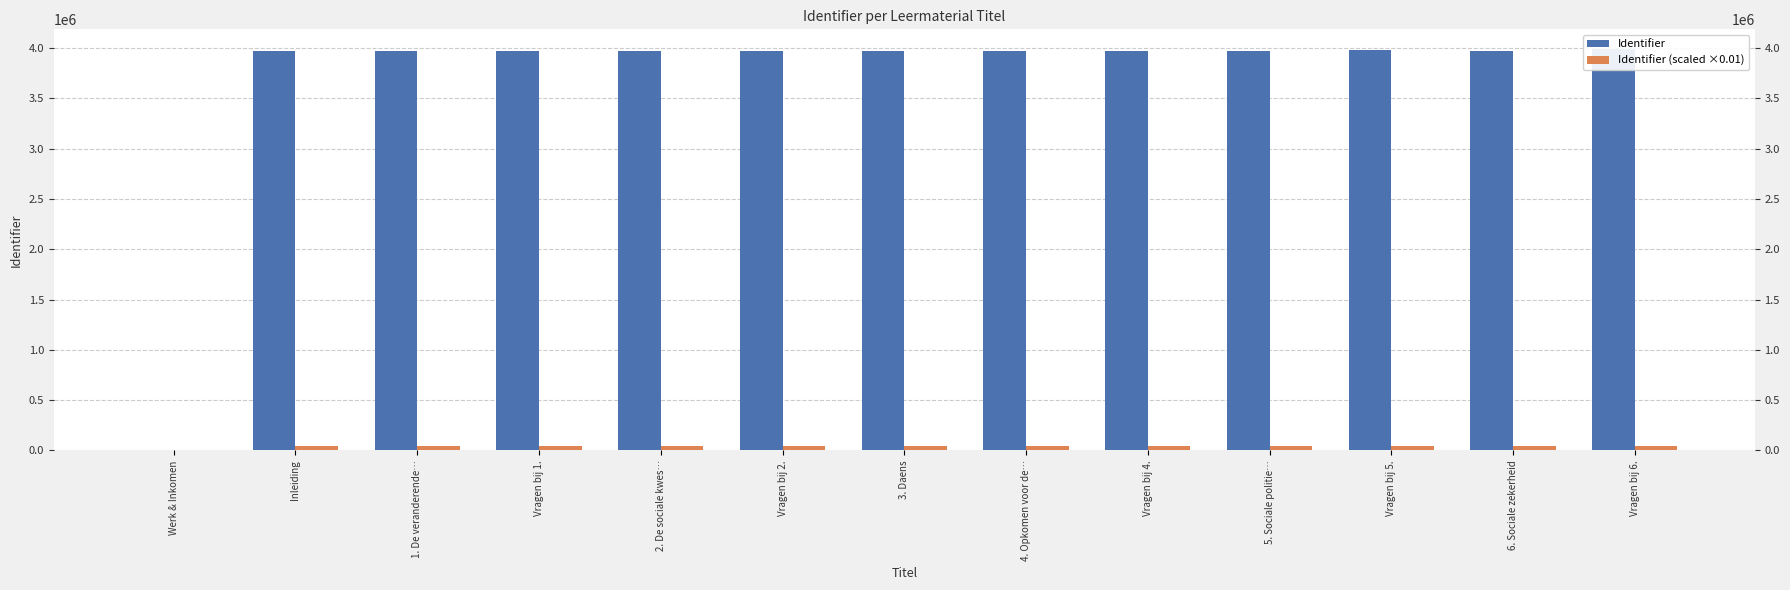

Reading right to left, what are all the values shown in this chart?

Identifier: 3985140	3969413	3979096	3969411	3969855	3969410	3969406	3969454	3969404	3969433	3969403	3969402	0
Identifier (scaled ×0.01): 39851	39694	39790	39694	39698	39694	39694	39694	39694	39694	39694	39694	0